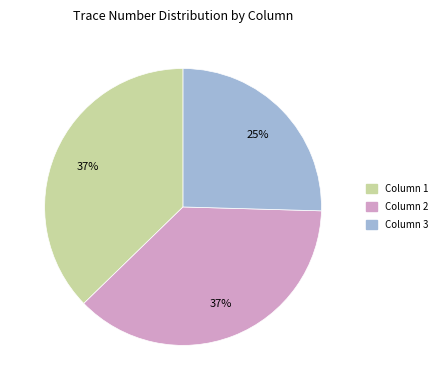

Does Column 1 account for over 50% of the chart?

No